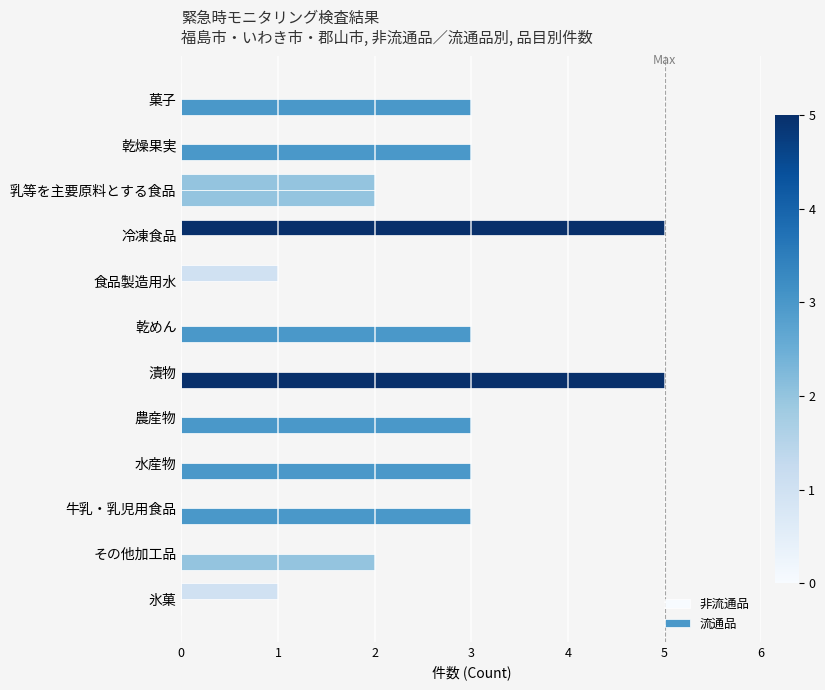

Rank the series by their average value, from highest to lowest.

流通品, 非流通品